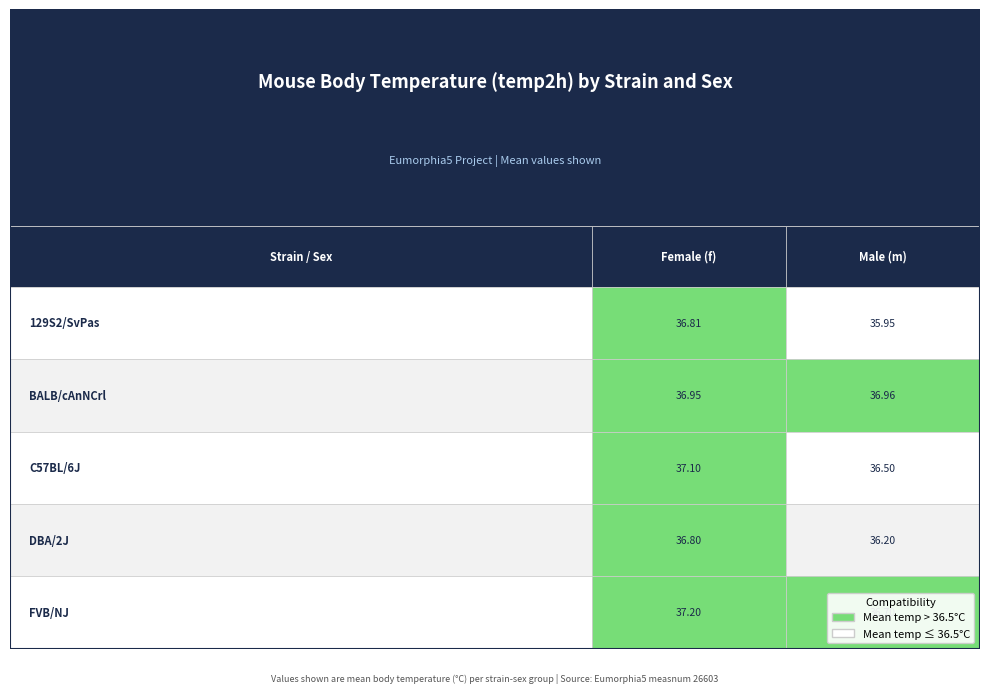

Reading right to left, transcribe all the data shown in this chart.

129S2/SvPas: 36.0	36.8
BALB/cAnNCrl: 37.0	37.0
C57BL/6J: 36.5	37.1
DBA/2J: 36.2	36.8
FVB/NJ: 36.7	37.2